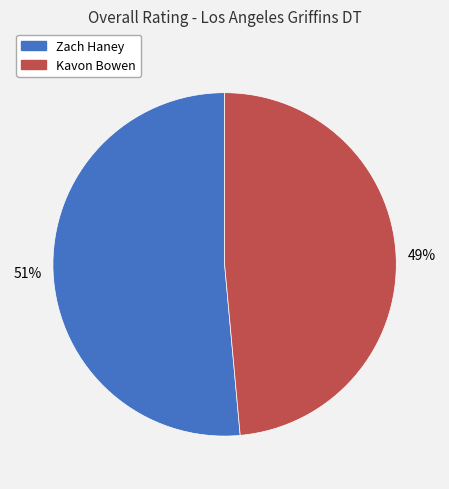

To the nearest percent, what percentage of the pie is Kavon Bowen?

49%